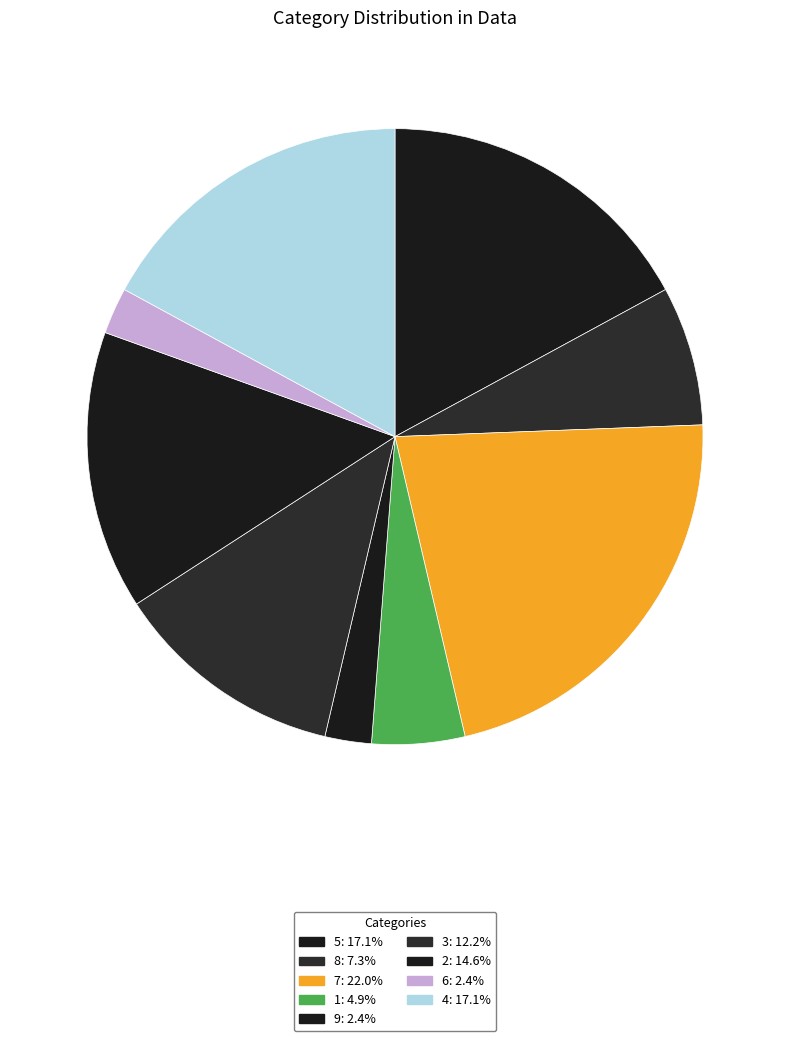

What is the change in value from 1 to 6?

-1